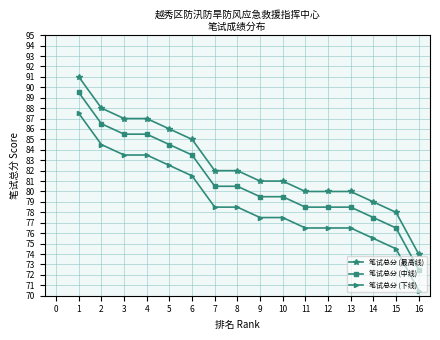

True or false: 笔试总分 (最高线) has a value of 26.5 at 1.

False